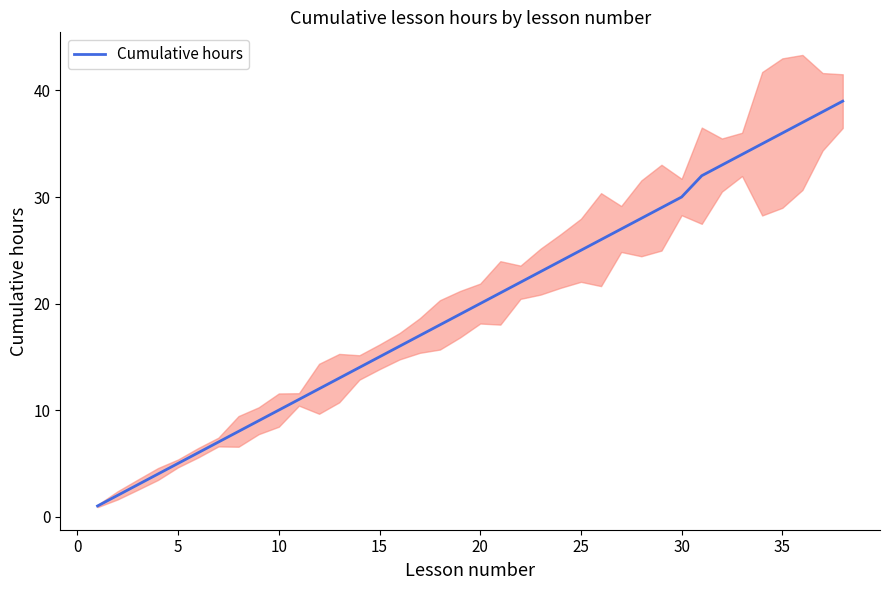

What is the highest value of the Cumulative hours series?

39